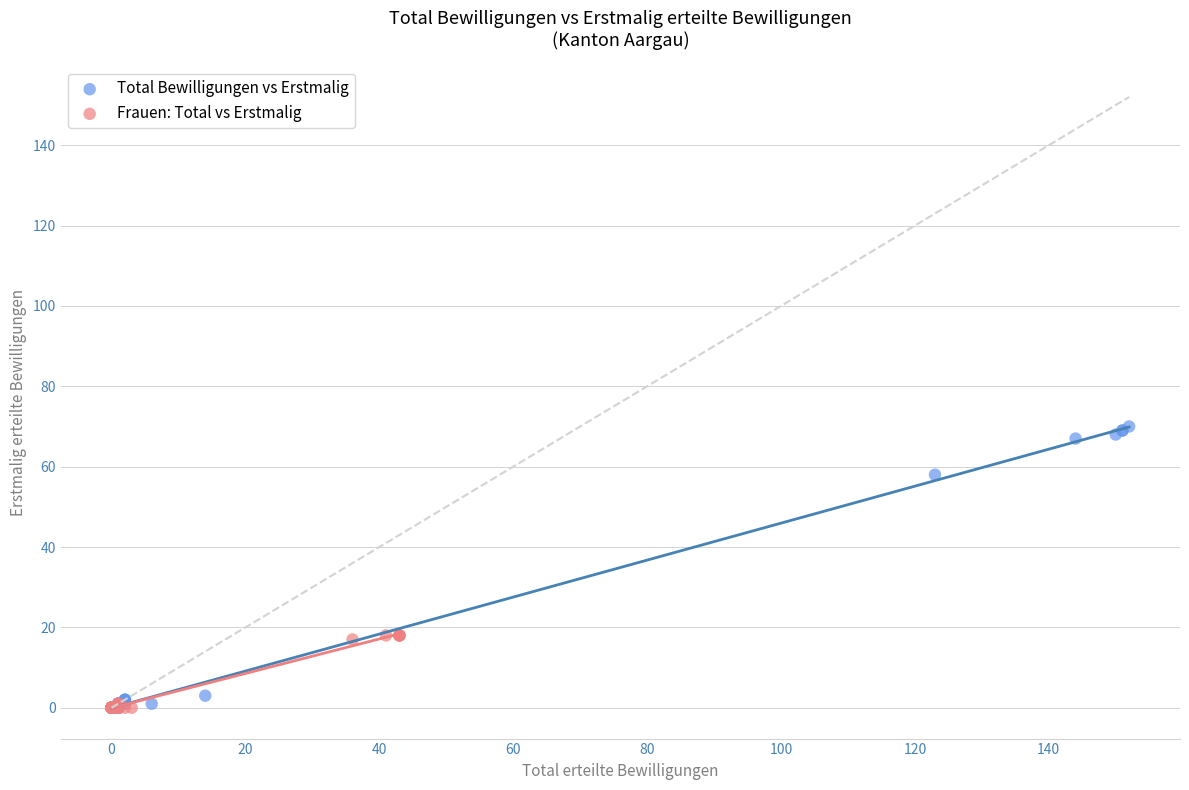

Which series has the widest spread of Y values?

Total Bewilligungen vs Erstmalig